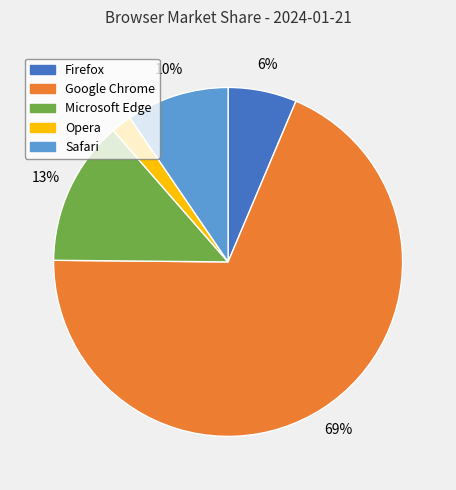

How many segments does this pie chart have?

5